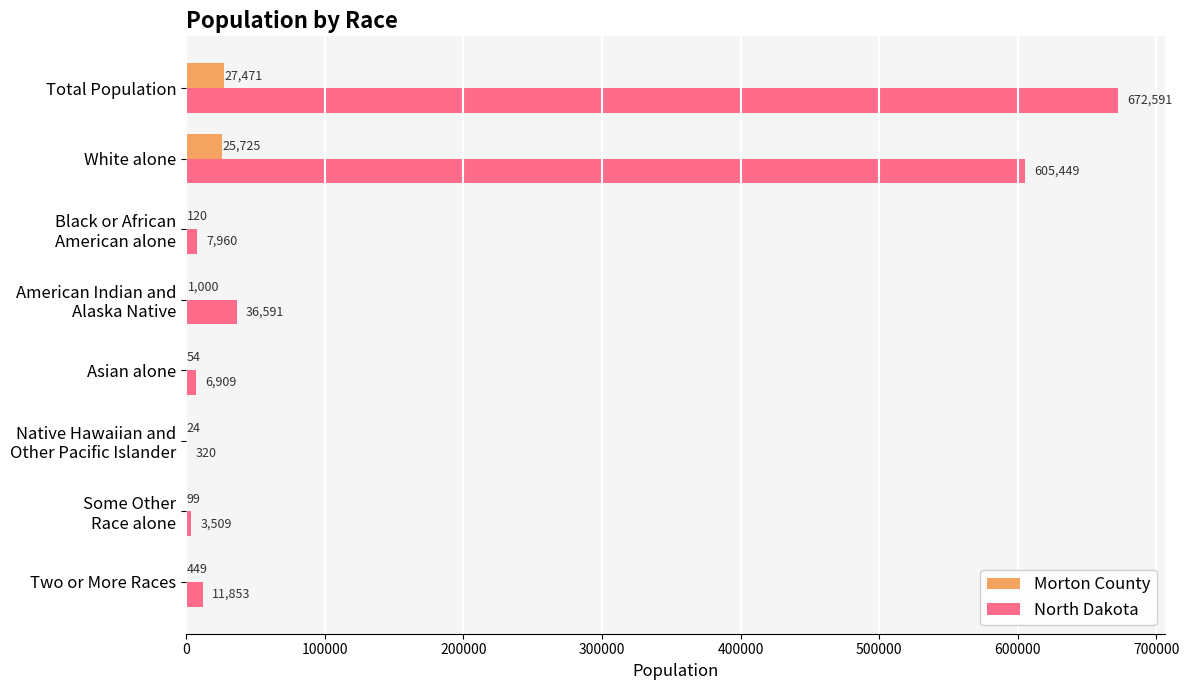

Which series has the largest total across all categories?

North Dakota